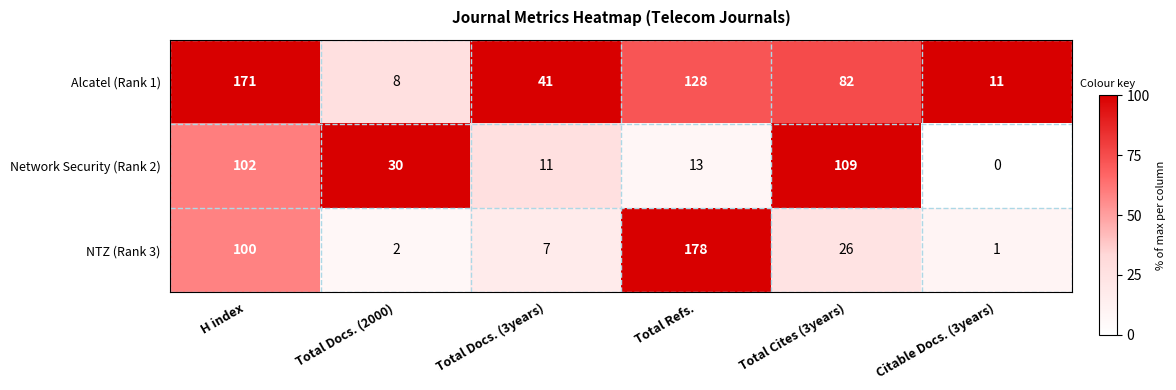

What is the total value across all series at Total Docs. (2000)?

40